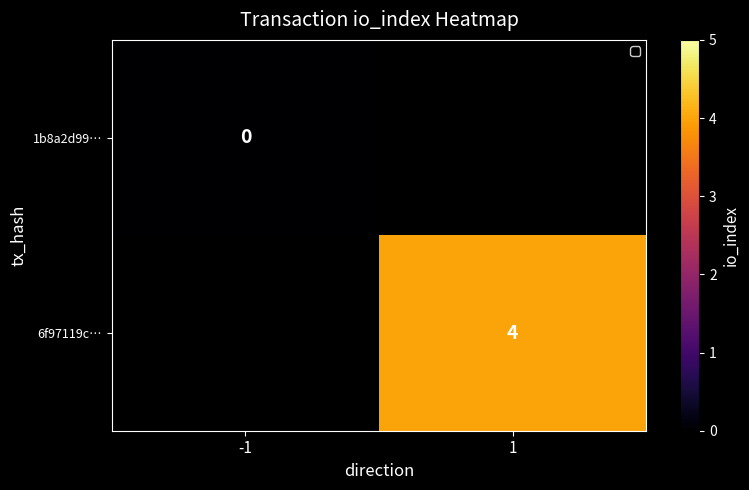

Is it true that 6f97119c… equals 6 at 1?

False